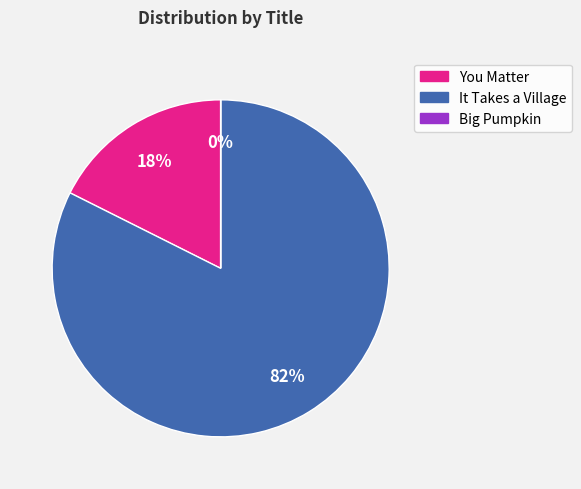

Which slice is the largest?

It Takes a Village